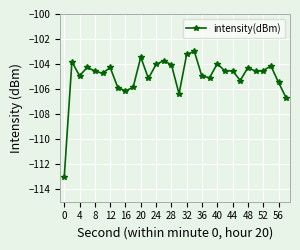

True or false: there are more than 2 points higher than both neighbors.

True